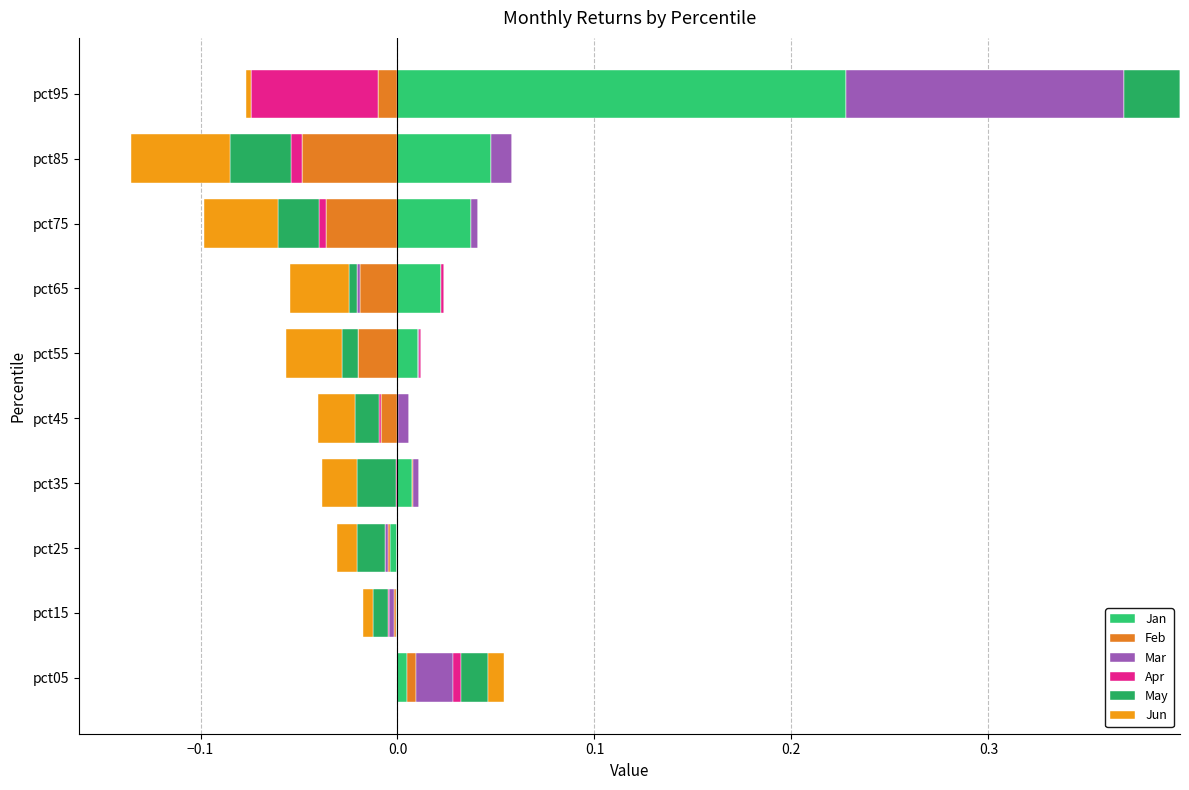

Count the number of data series in this chart.

6